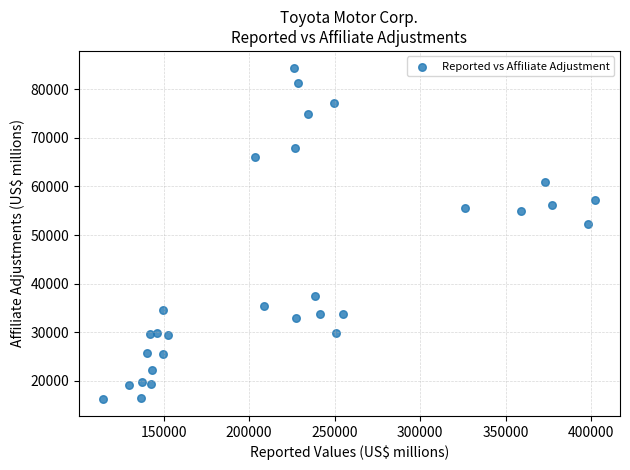

What is the range of X values (max minus min)?

287528